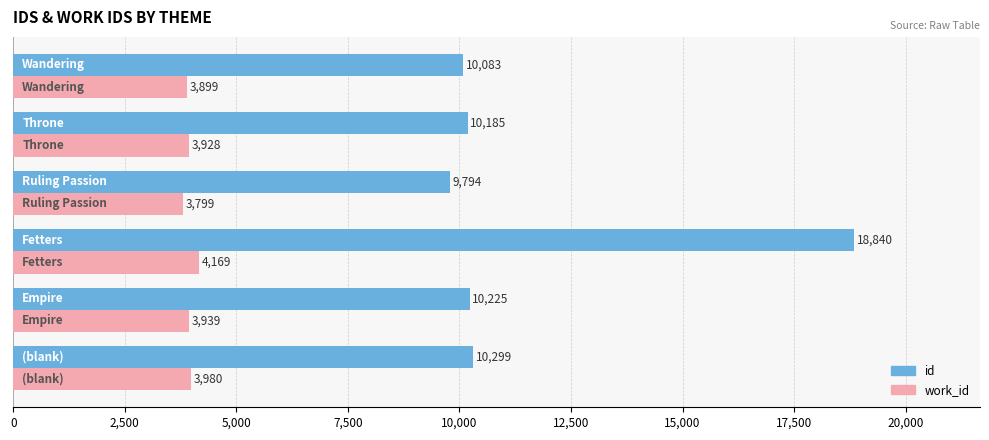

Which series has the largest range (max minus min)?

id